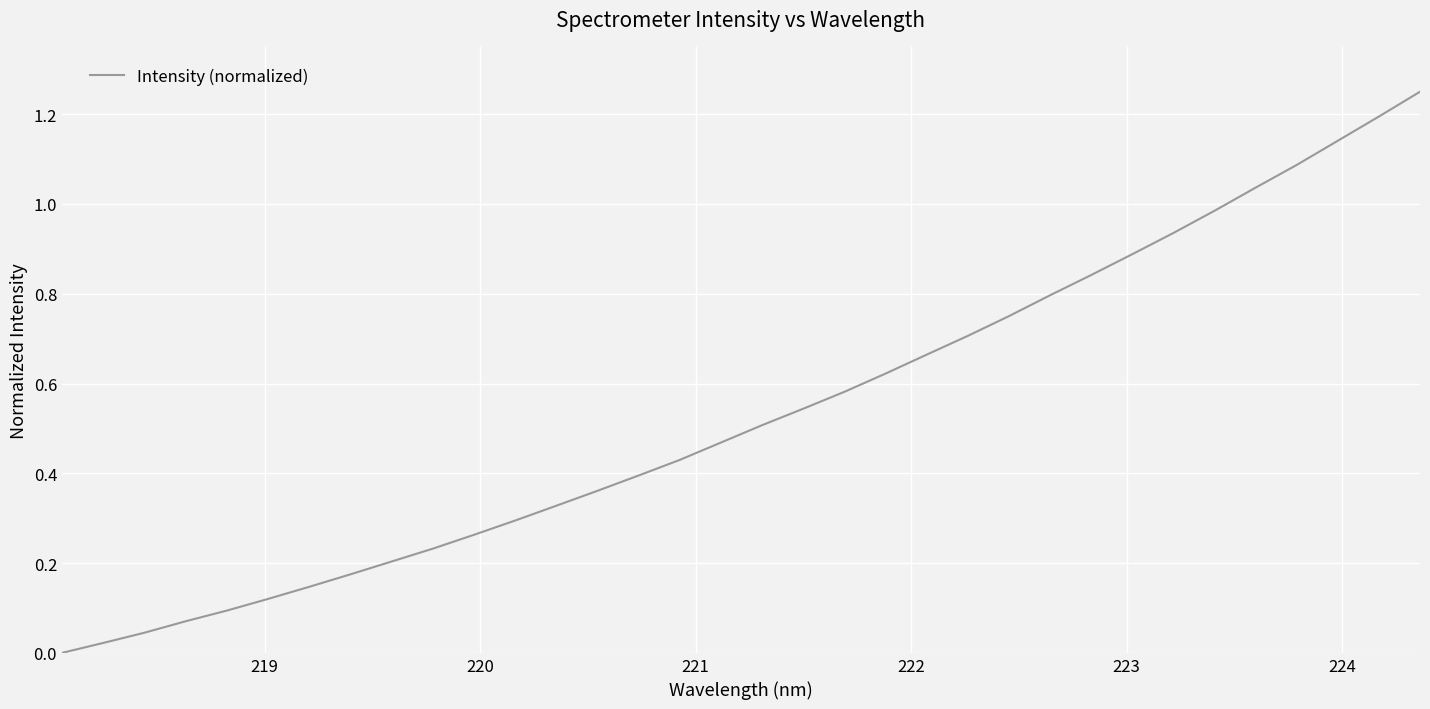

How many series are shown in this chart?

1